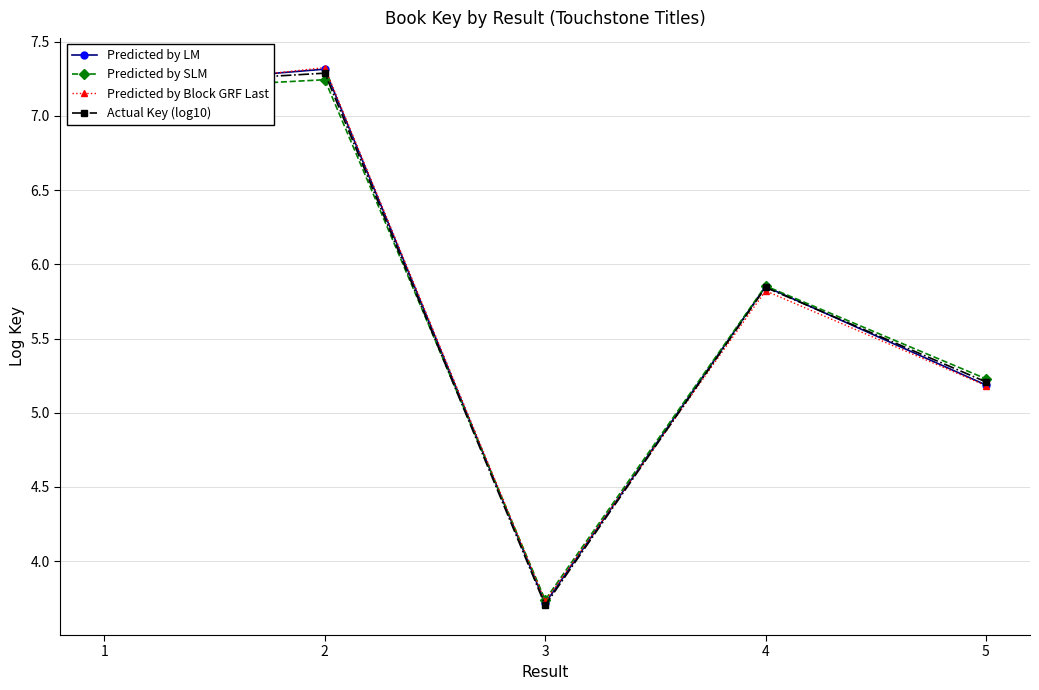

Rank the series by their average value, from highest to lowest.

Predicted by LM, Actual Key (log10), Predicted by SLM, Predicted by Block GRF Last